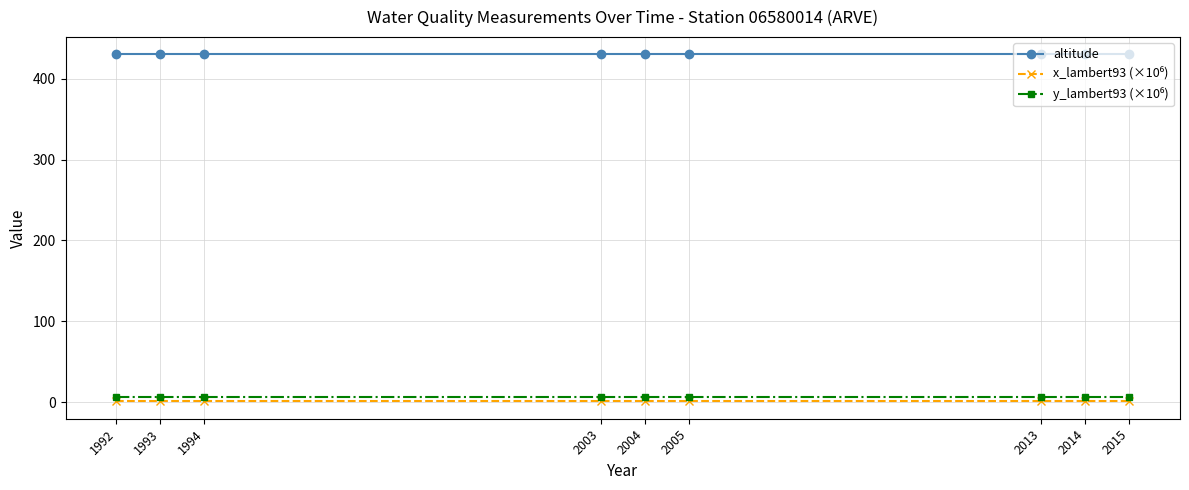

At how many categories does at least one series exceed 343?

9